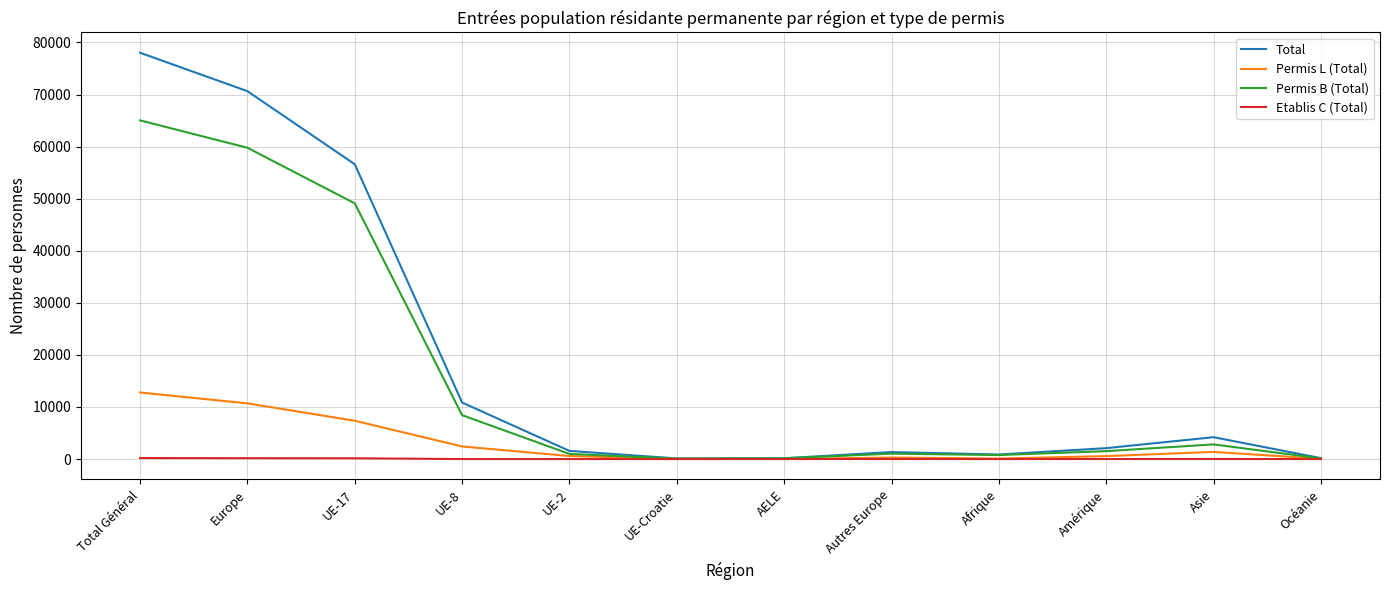

The value of Permis L (Total) at UE-17 is 10257. True or false?

False